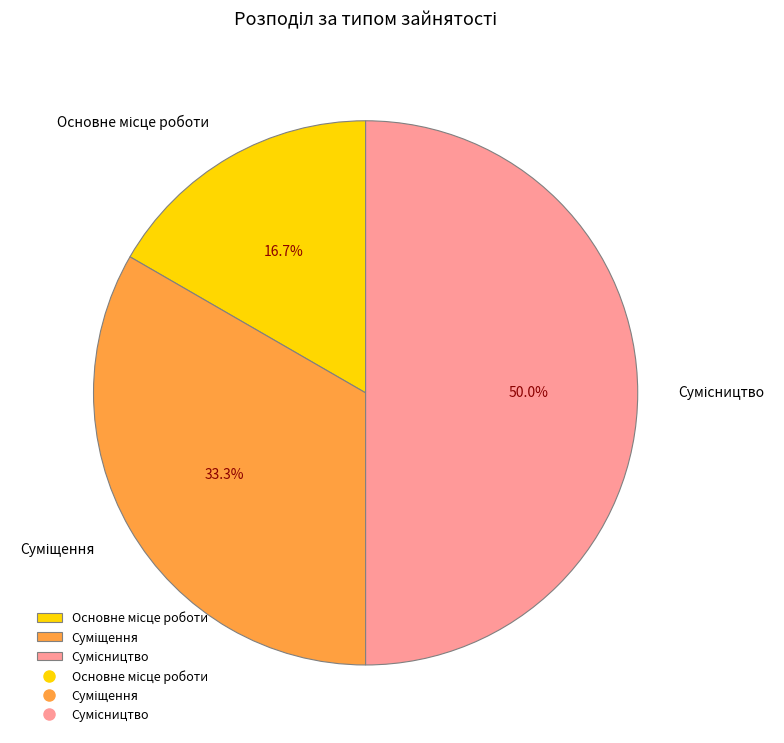

What is the change in value from Основне місце роботи to Суміщення?

+1